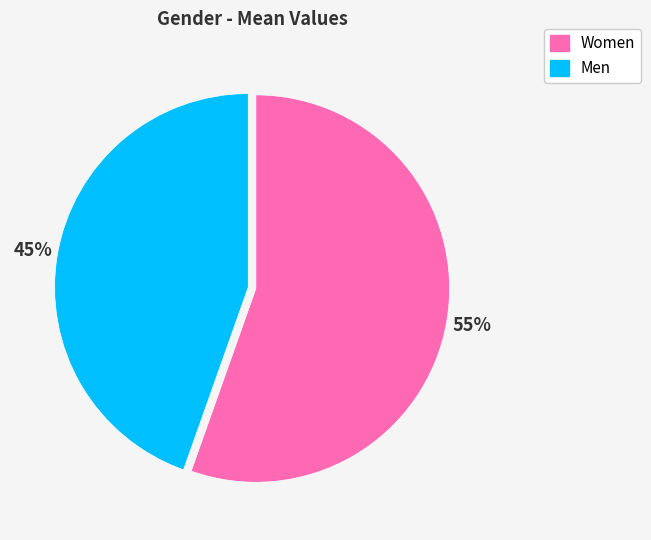

Which slice represents more than half of the pie?

Women